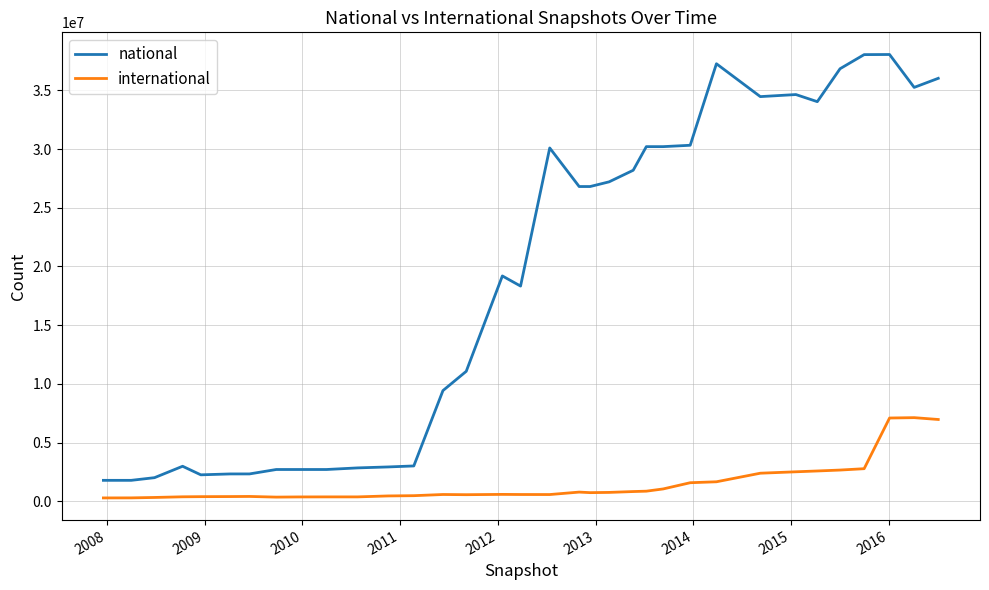

What is the lowest value of the national series?

1794711